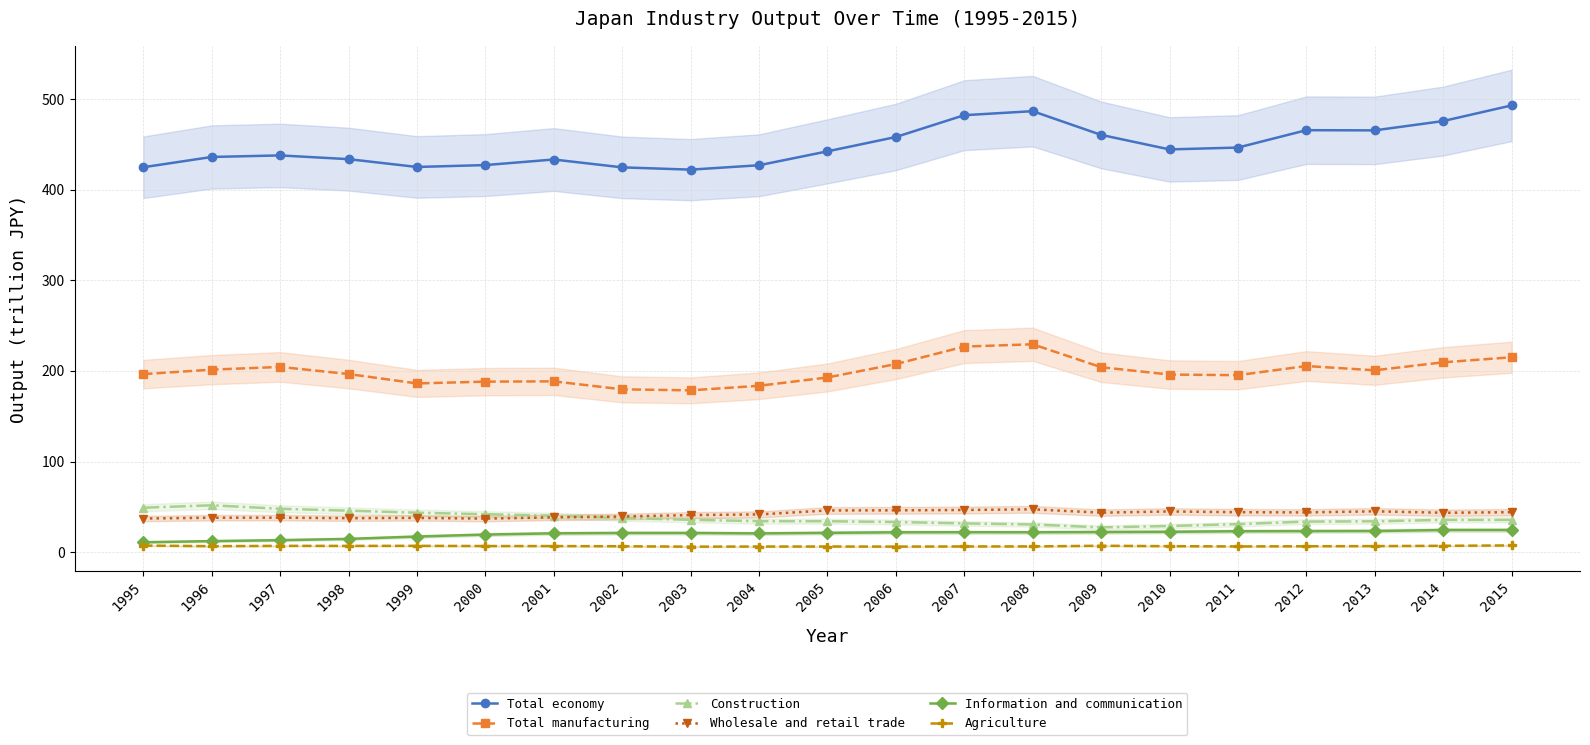

What is the difference between the second highest and second lowest values in the Agriculture series?

1.1